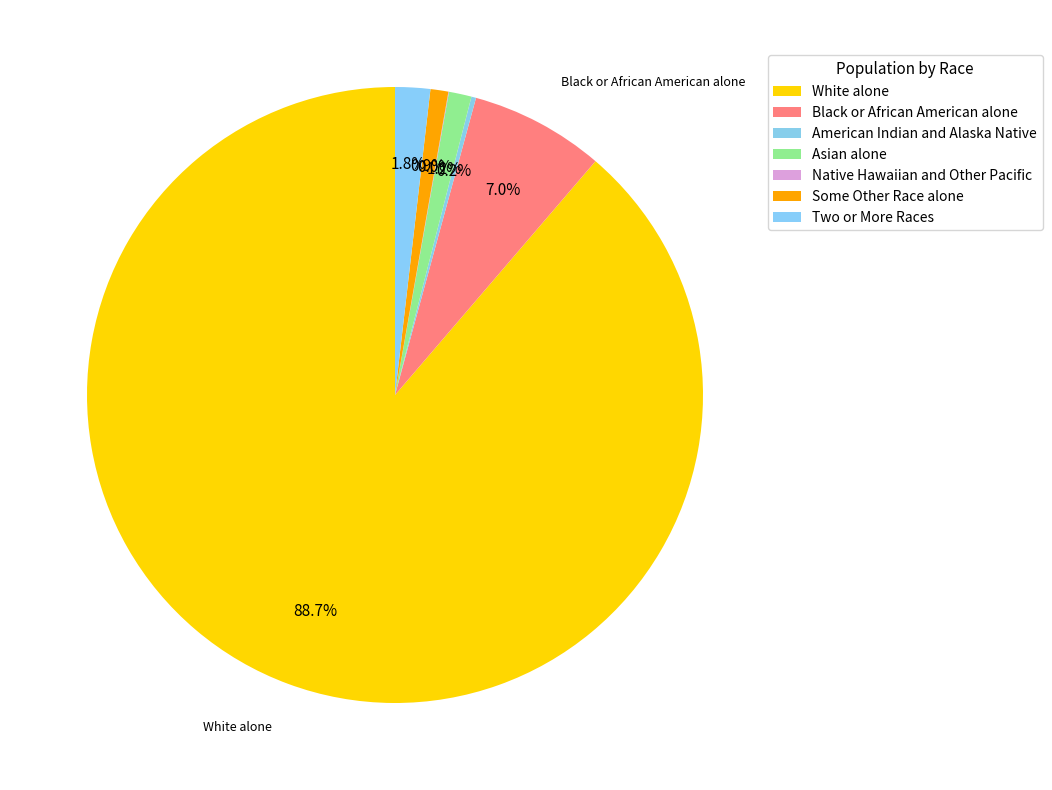

To the nearest percent, what is the difference between the largest and smallest slice percentages?

89%